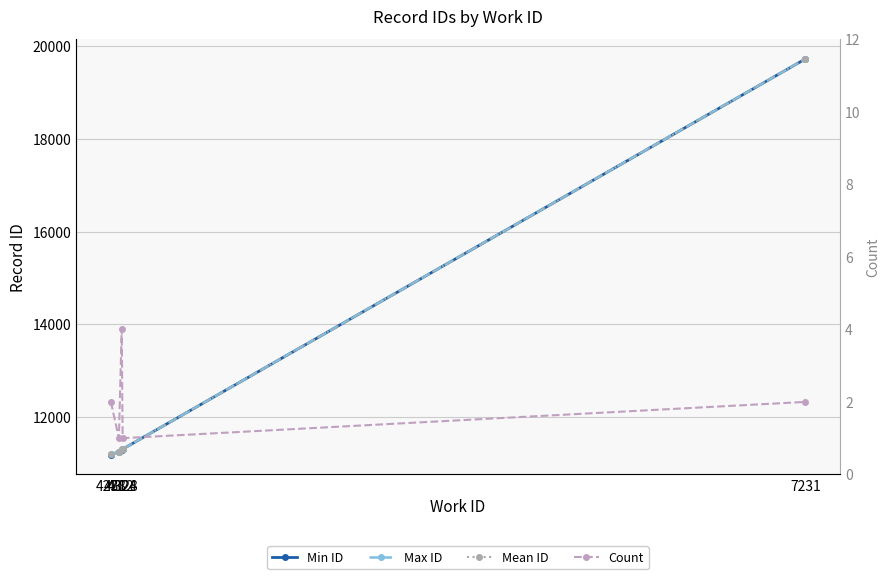

Which series has the widest spread of values?

Min ID